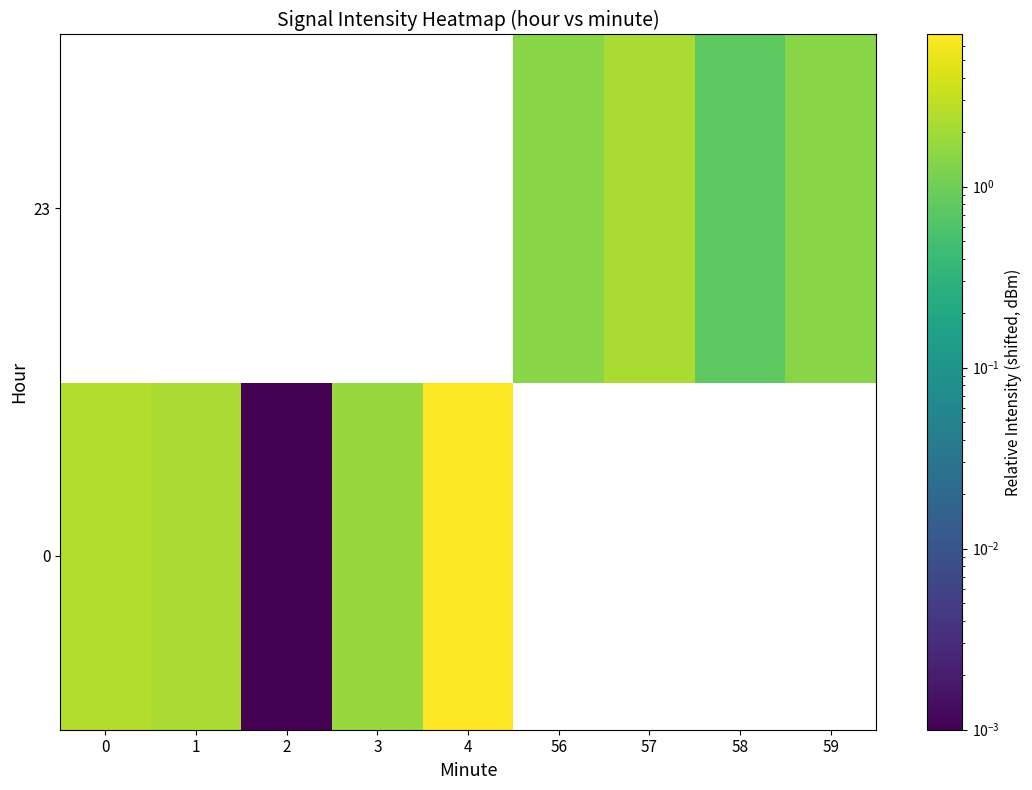

Count the number of categories in the chart.

9